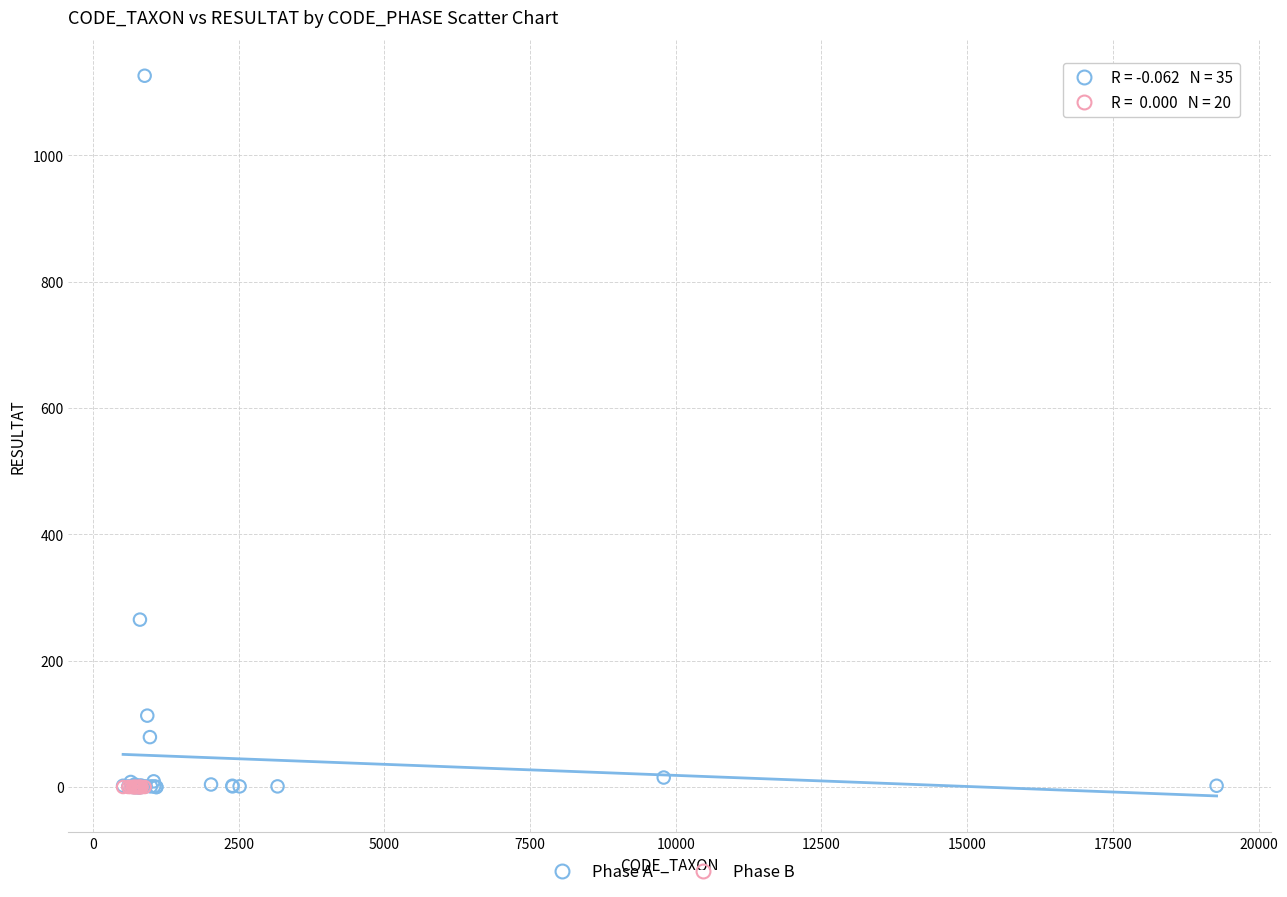

Which series reaches the maximum Y coordinate?

Phase A